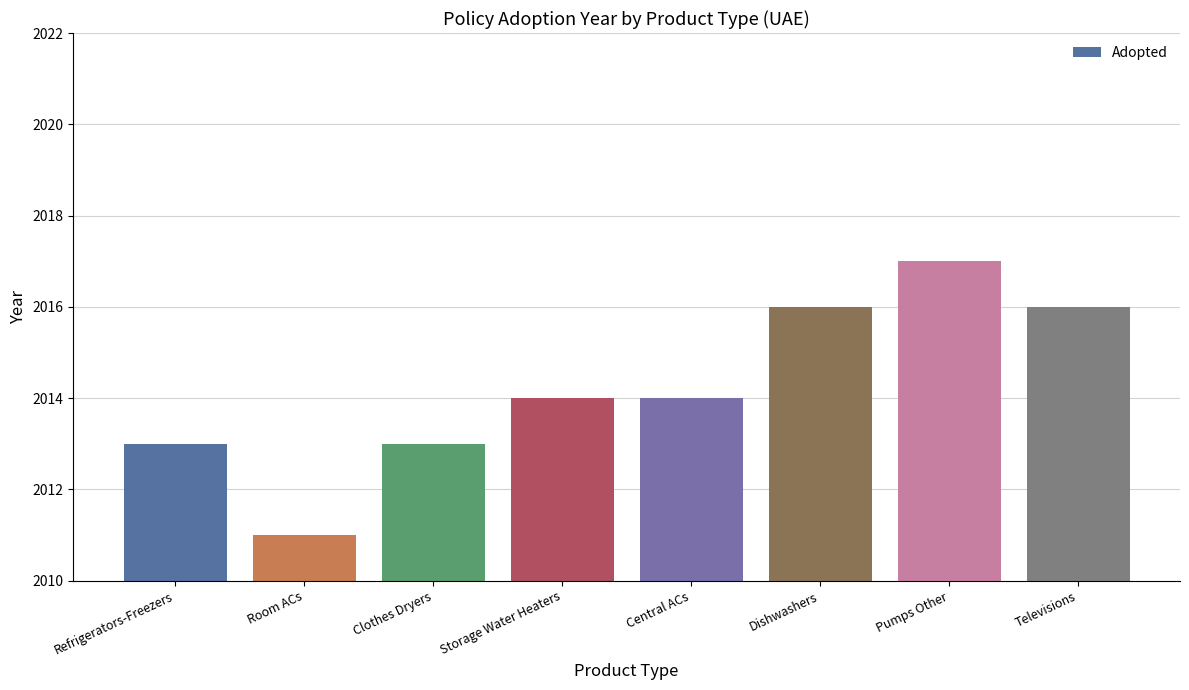

The value at Pumps Other is 1272. True or false?

False